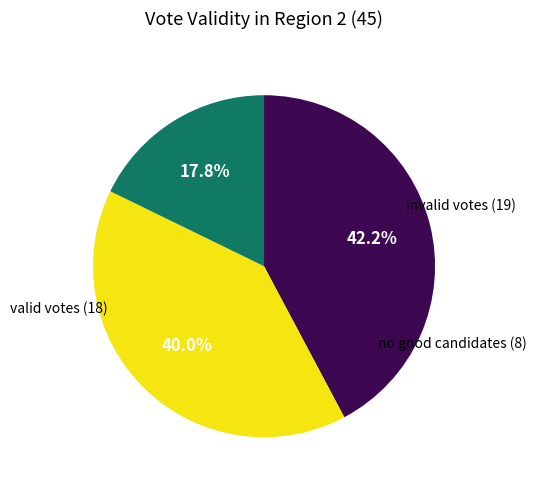

Is there any slice that represents more than half of the pie?

No